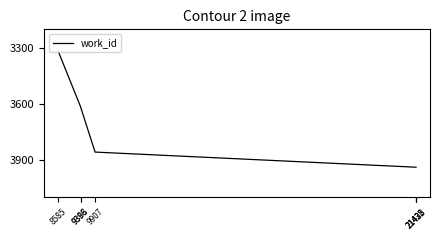

What is the sum of the values at 9388 and 8585?

6933